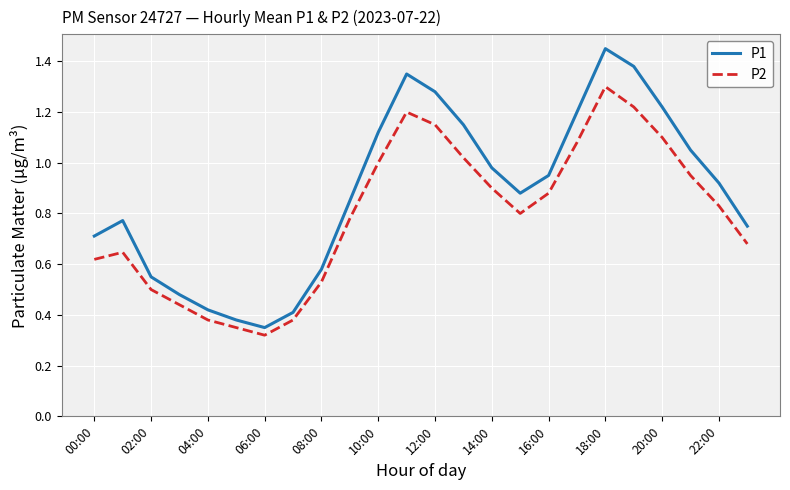

Which series has the largest total across all categories?

P1